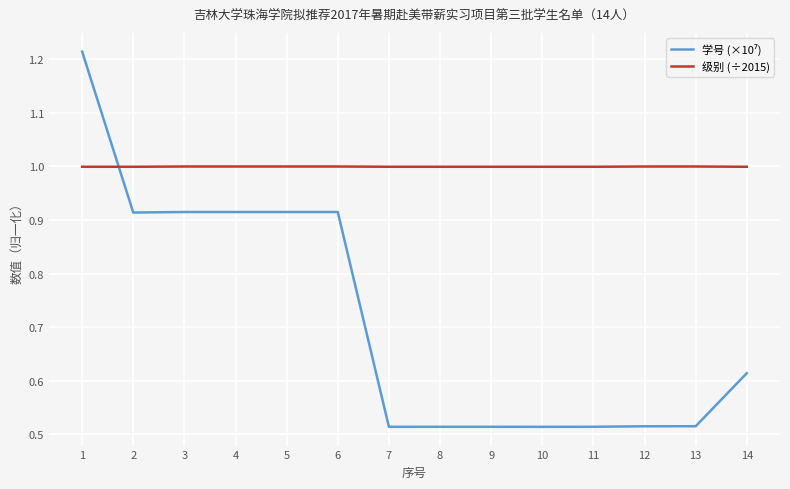

The value of 级别 (÷2015) at 8 is 1.5. True or false?

False